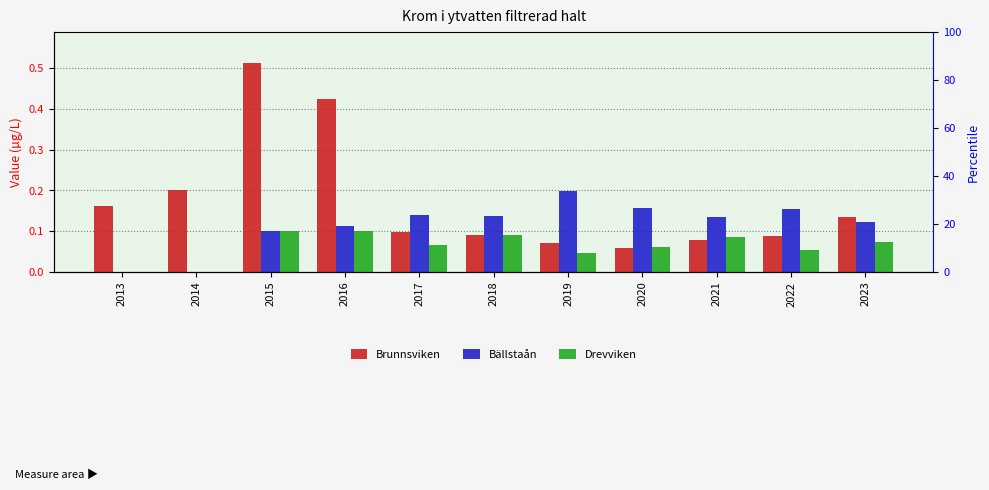

What is the difference between the maximum and minimum values in the Brunnsviken series?

0.5